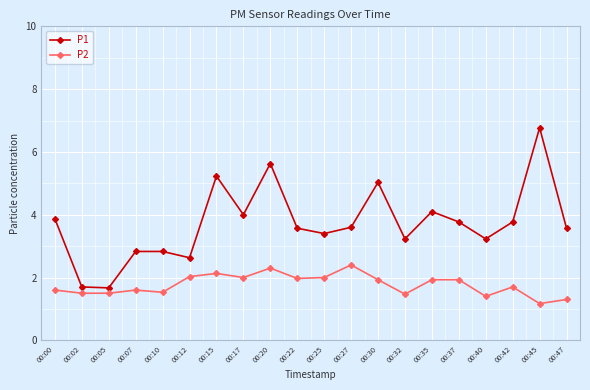

What is the average value of the P1 series?

3.7